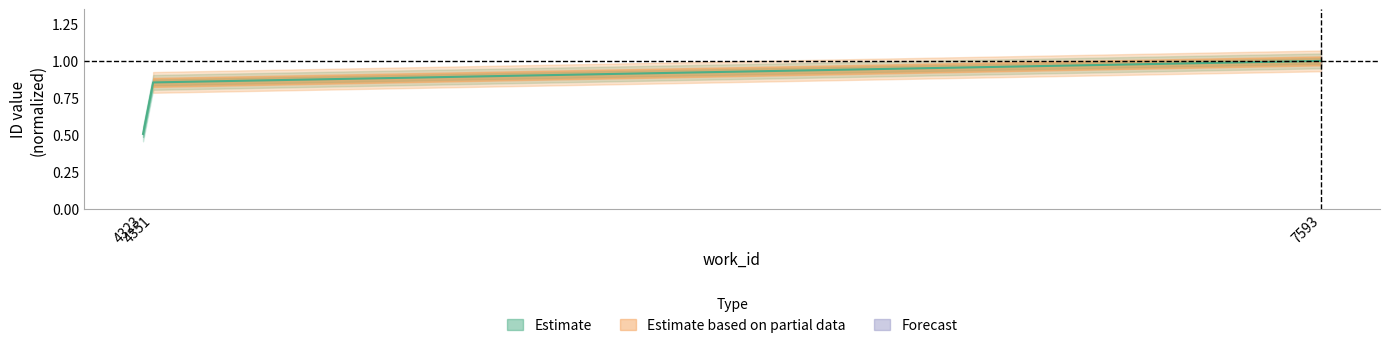

The value at 7593 is 0.6. True or false?

False